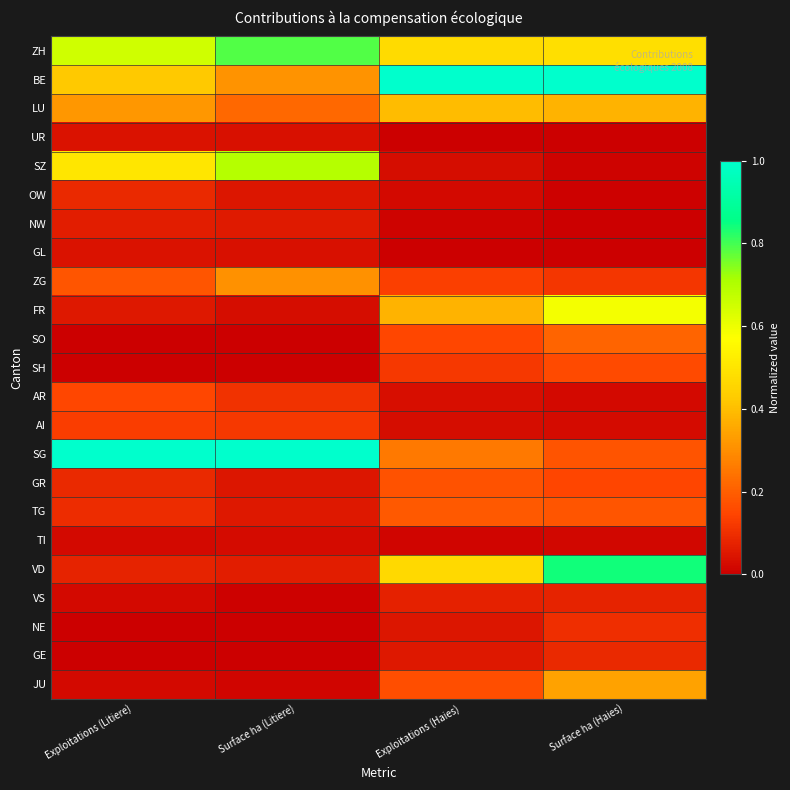

At which category is the sum across all series the highest?

Surface ha (Haies)